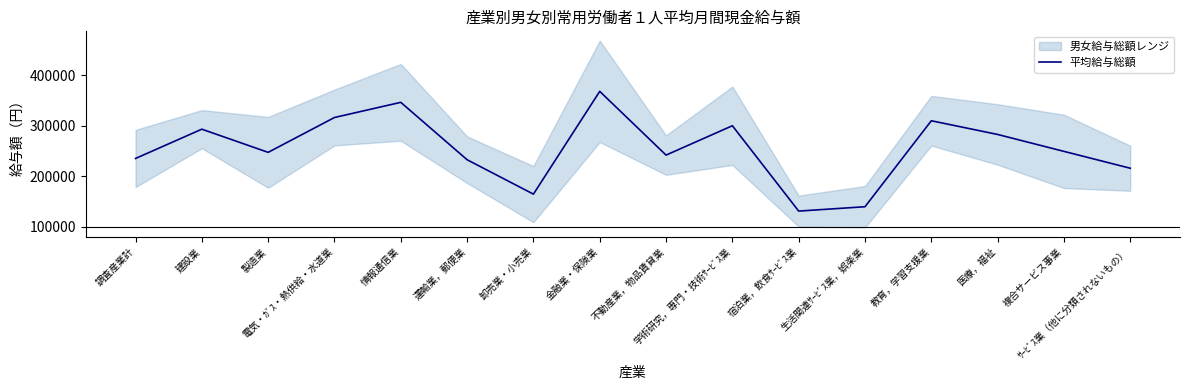

List the labels in order of value, smallest first.

宿泊業，飲食ｻｰﾋﾞｽ業, 生活関連ｻｰﾋﾞｽ業，娯楽業, 卸売業・小売業, ｻｰﾋﾞｽ業（他に分類されないもの）, 運輸業，郵便業, 調査産業計, 不動産業，物品賃貸業, 製造業, 複合サービス事業, 医療，福祉, 建設業, 学術研究，専門・技術ｻｰﾋﾞｽ業, 教育，学習支援業, 電気・ｶﾞｽ・熱供給・水道業, 情報通信業, 金融業・保険業